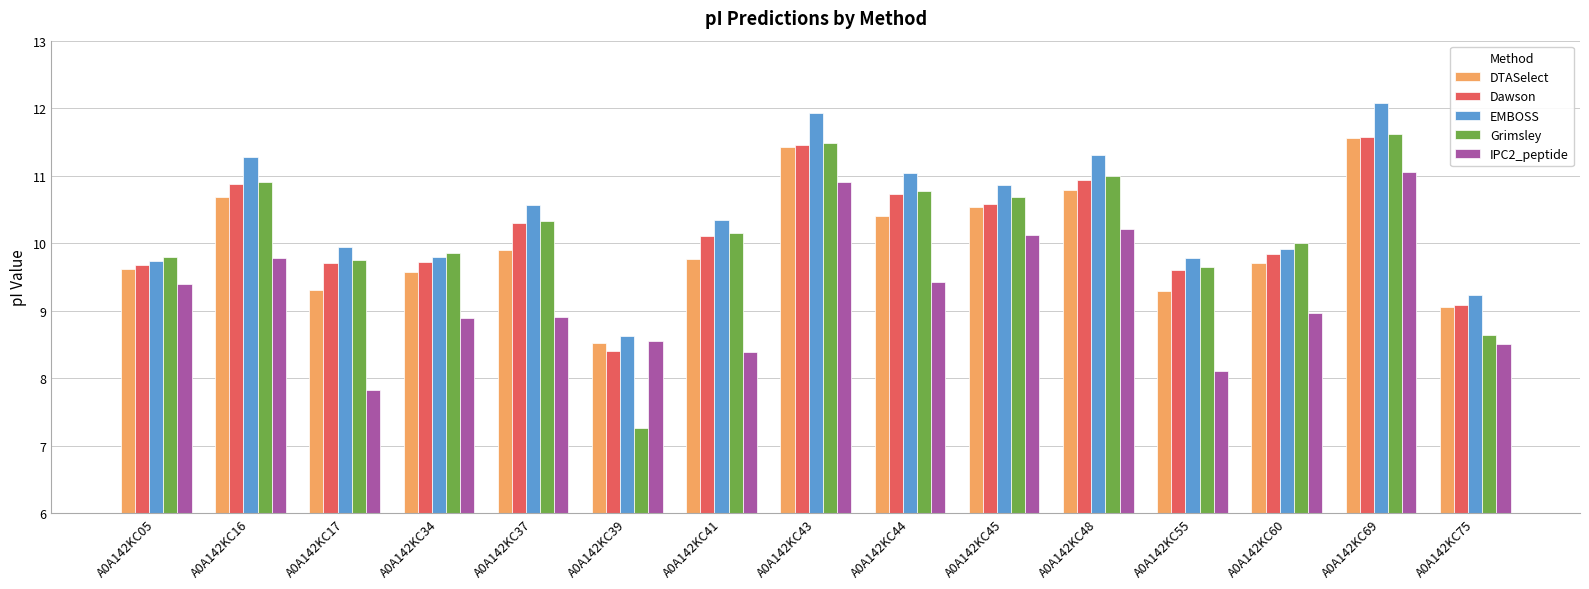

How many series are shown in this chart?

5